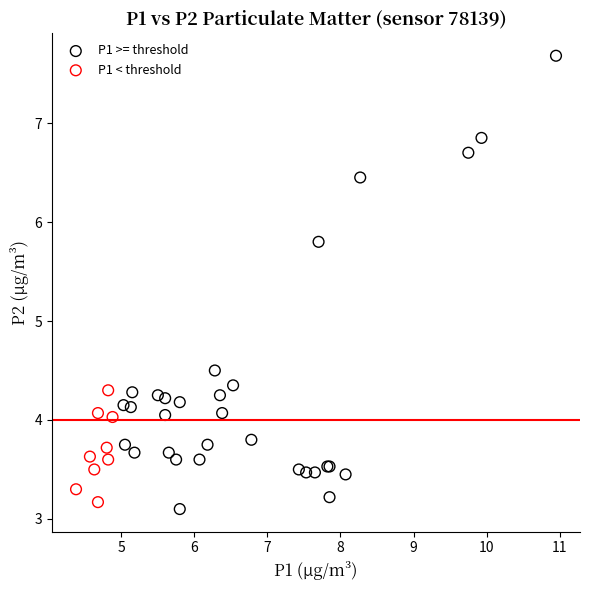

Which series contains the highest Y value?

P1 >= threshold